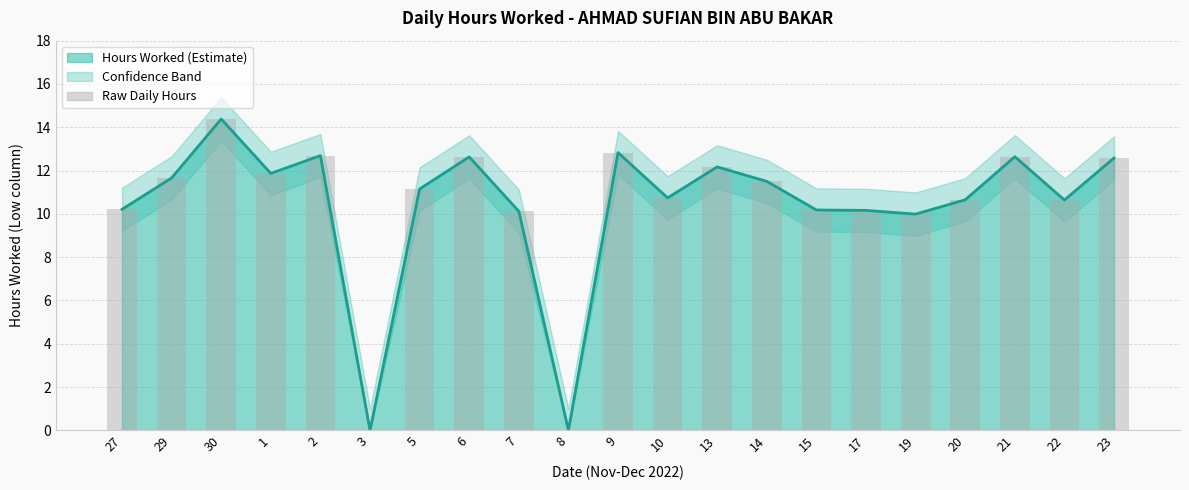

What is the value of the Hours Worked bar at the 15th from the left?

10.2